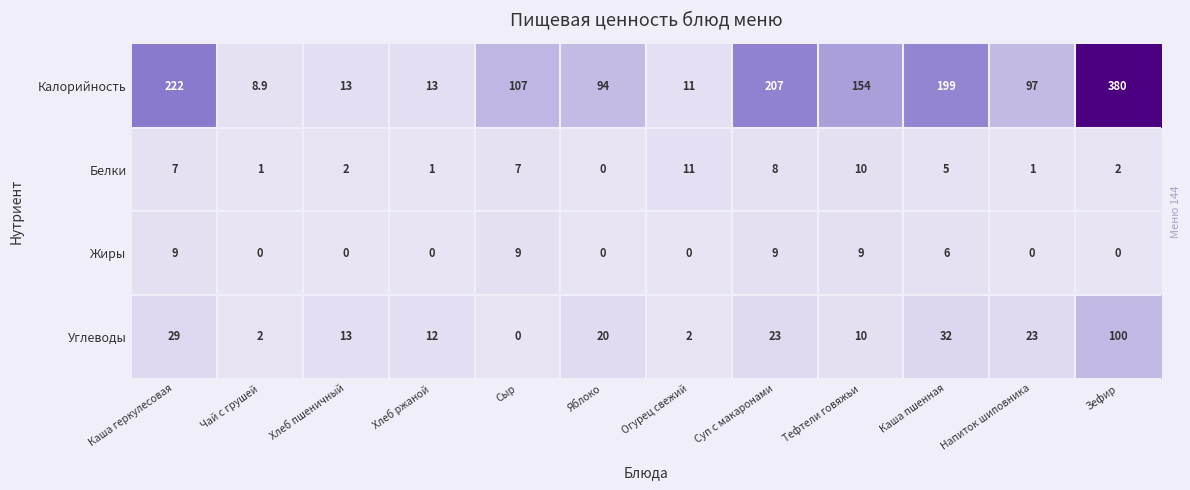

Which label corresponds to the largest value in the chart?

Зефир